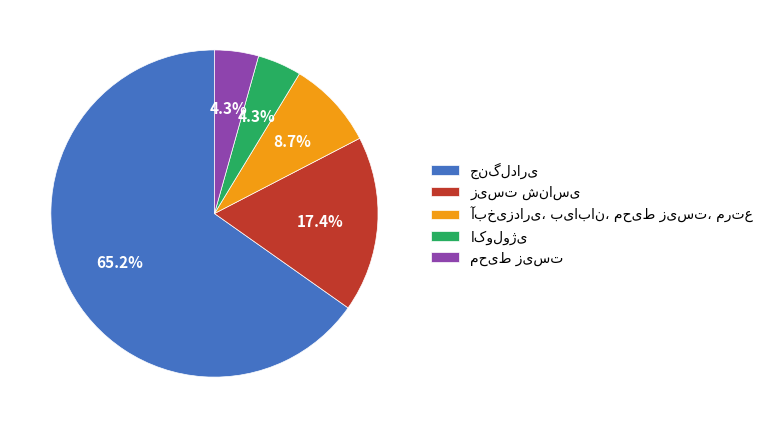

Which slice is the smallest?

اکولوژی